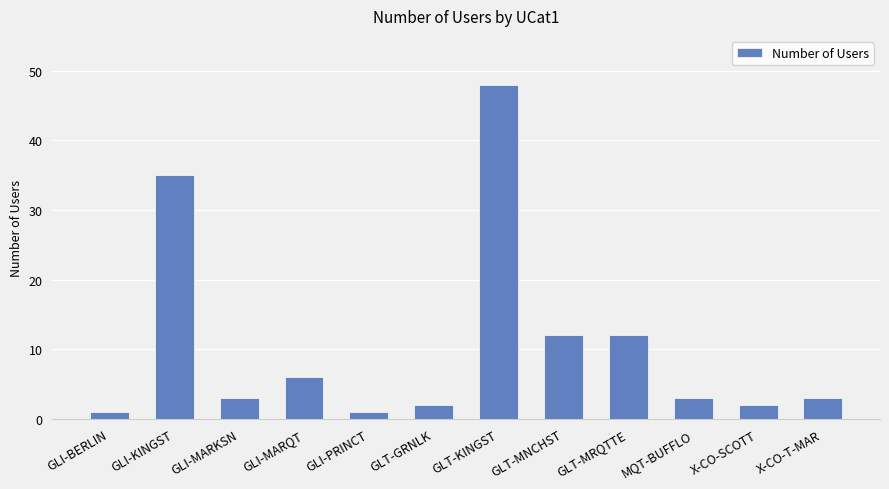

Reading left to right, what are all the values shown in this chart?

GLI-BERLIN=1	GLI-KINGST=35	GLI-MARKSN=3	GLI-MARQT=6	GLI-PRINCT=1	GLT-GRNLK=2	GLT-KINGST=48	GLT-MNCHST=12	GLT-MRQTTE=12	MQT-BUFFLO=3	X-CO-SCOTT=2	X-CO-T-MAR=3